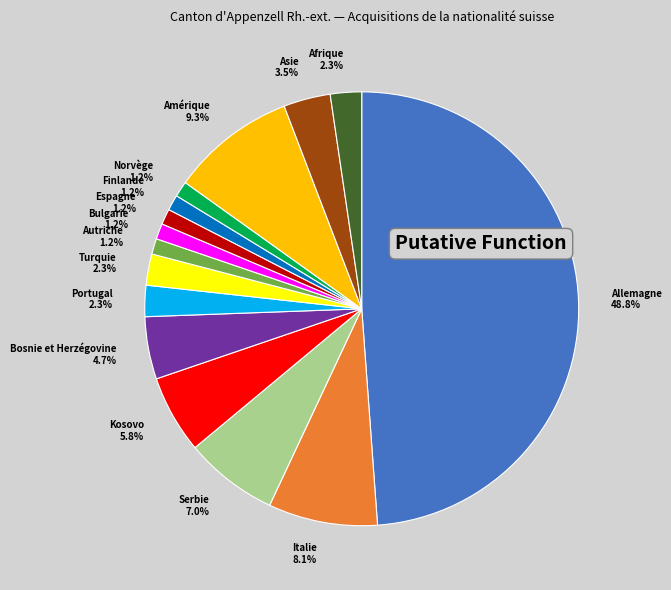

Between Asie and Turquie, which is larger?

Asie